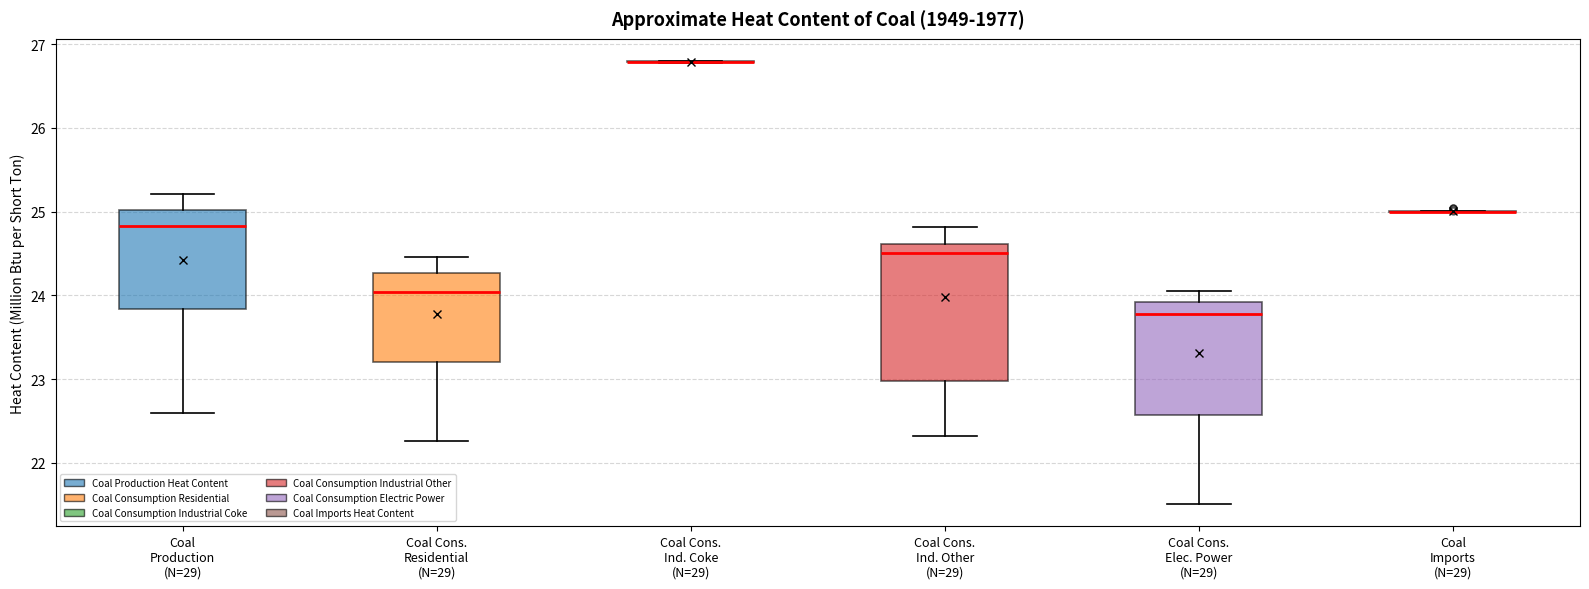

Reading left to right, read every box against the y-axis: the position of its median line, the range the box covers, and the ends of its whiskers. The values are not printed on the chart, so give them approximately, as read against the axis.

Coal Production (N=29): median 24.8, box 23.8 to 25.0, whiskers 22.6 to 25.2
Coal Cons. Residential (N=29): median 24.0, box 23.2 to 24.3, whiskers 22.3 to 24.5
Coal Cons. Ind. Coke (N=29): box collapsed to a line at 26.8, whiskers 26.8 to 26.8
Coal Cons. Ind. Other (N=29): median 24.5, box 23.0 to 24.6, whiskers 22.3 to 24.8
Coal Cons. Elec. Power (N=29): median 23.8, box 22.6 to 23.9, whiskers 21.5 to 24.1
Coal Imports (N=29): box collapsed to a line at 25.0, whiskers 25.0 to 25.0